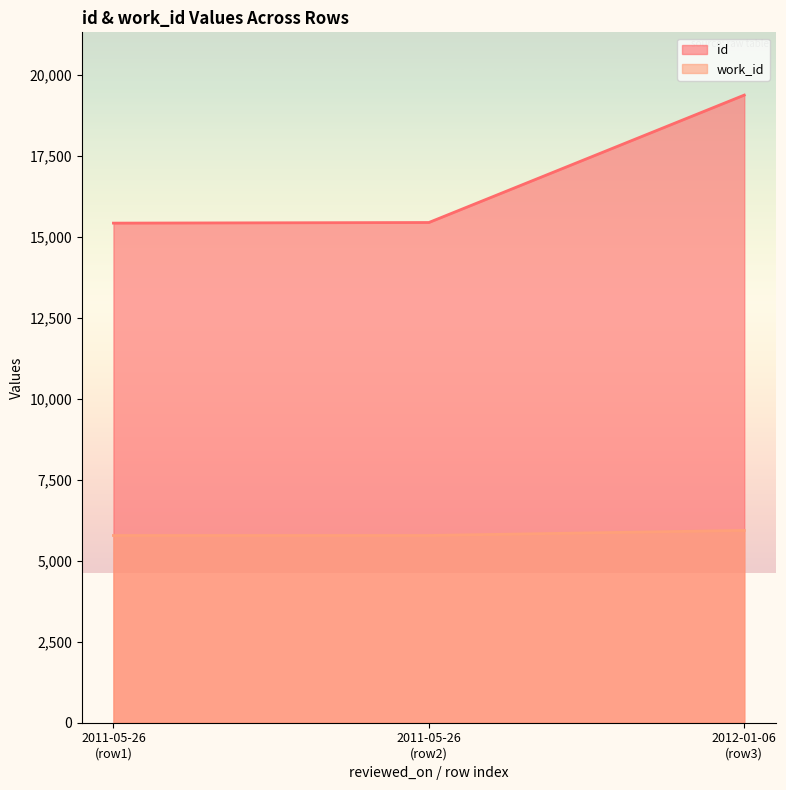

Which series has the largest total across all categories?

id